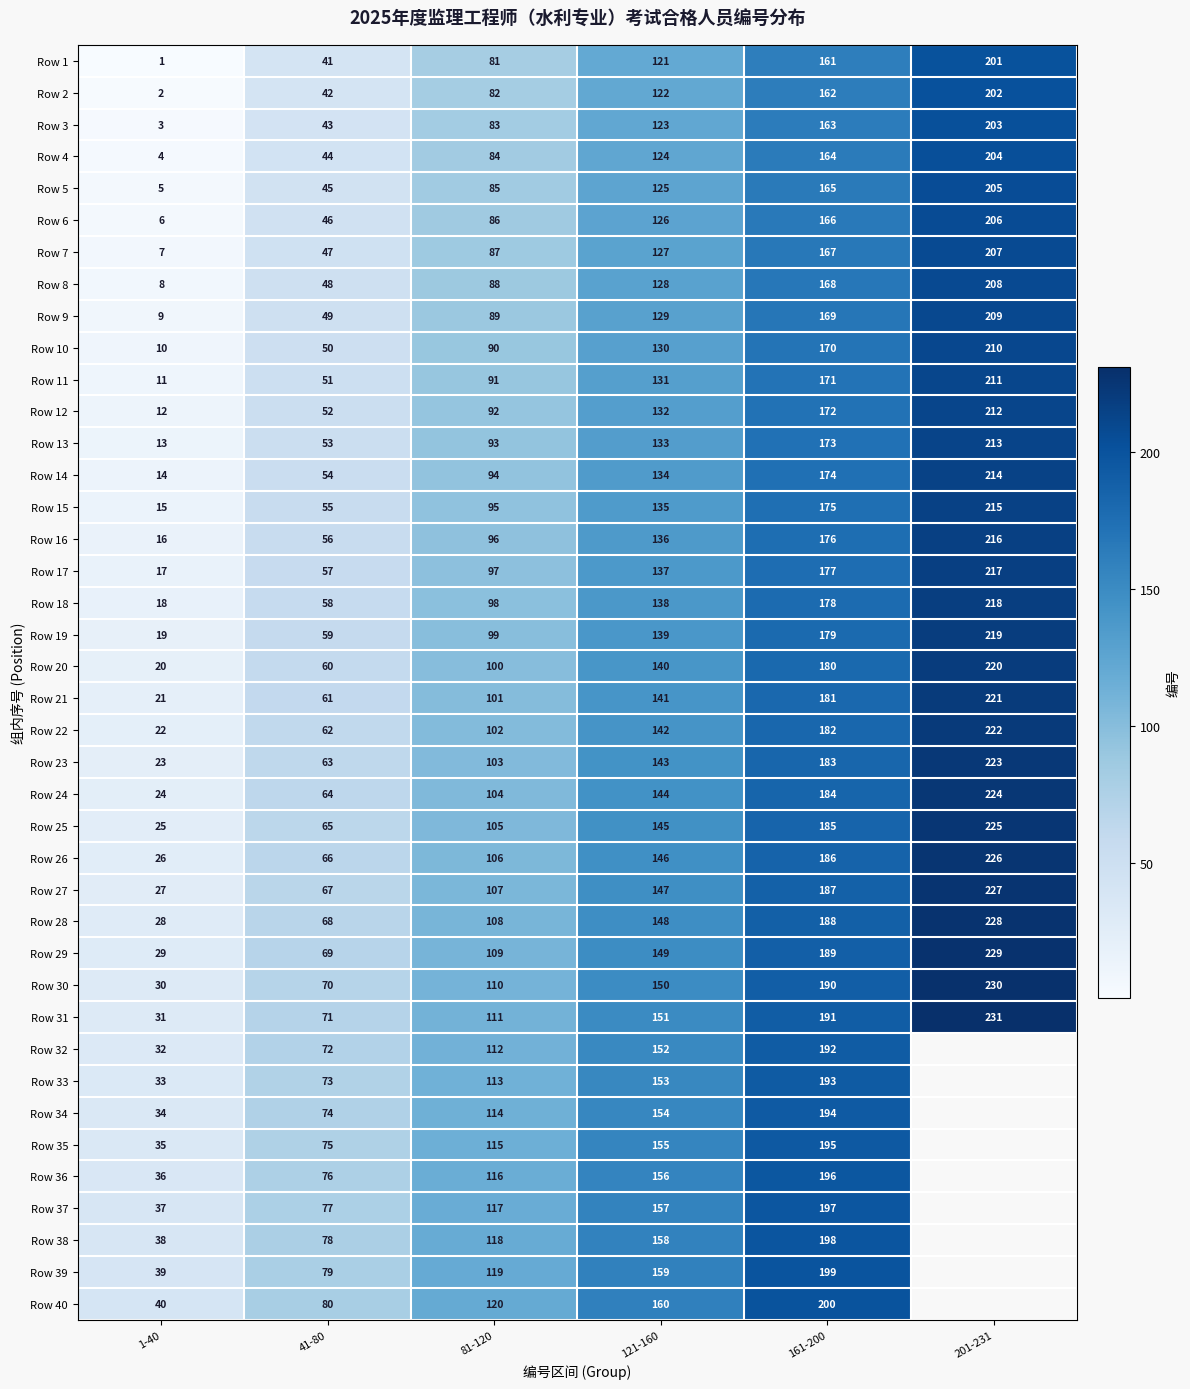

What is the difference between the maximum and minimum values in the Row 10 series?

200